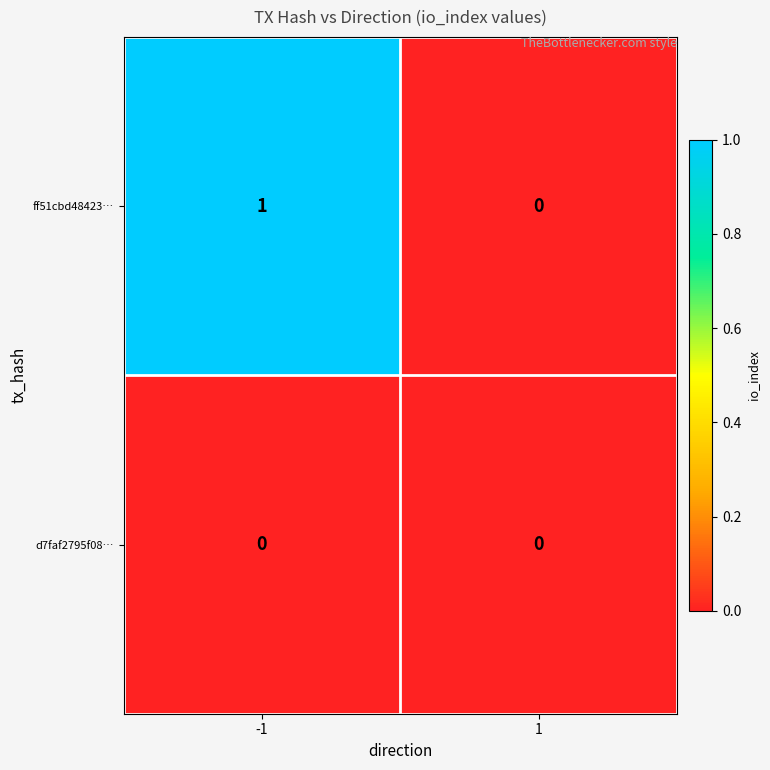

Reading left to right, list all the values displayed in this chart.

ff51cbd48423…: -1=1	1=0
d7faf2795f08…: -1=0	1=0